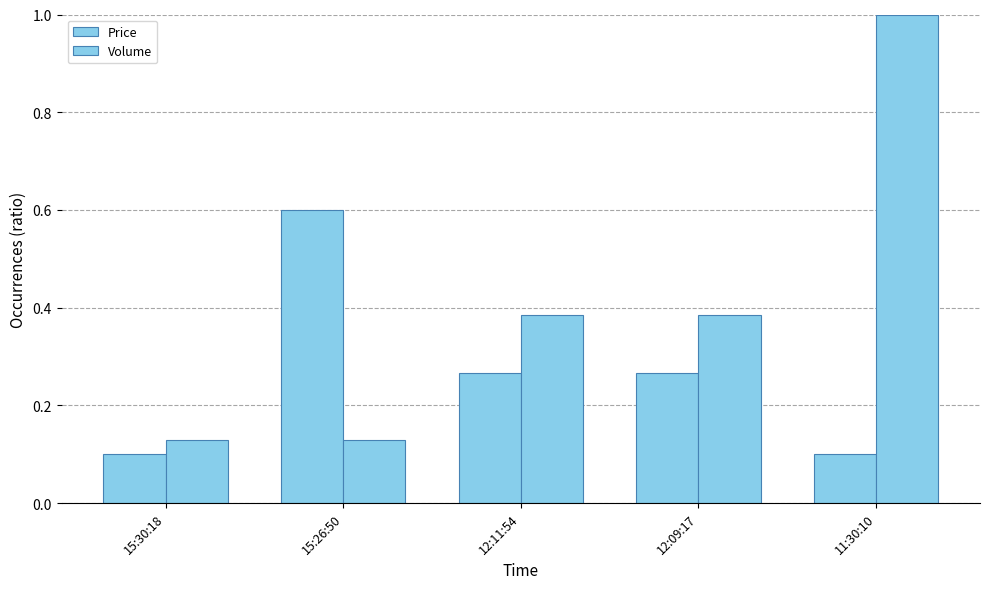

How many series are shown in this chart?

2